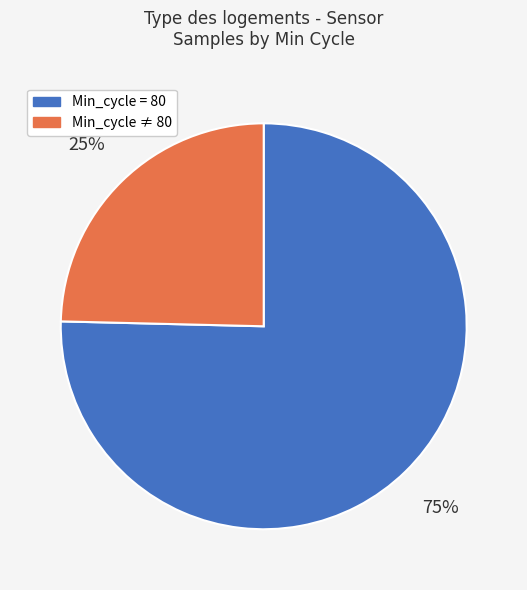

How many slices are in this pie chart?

2